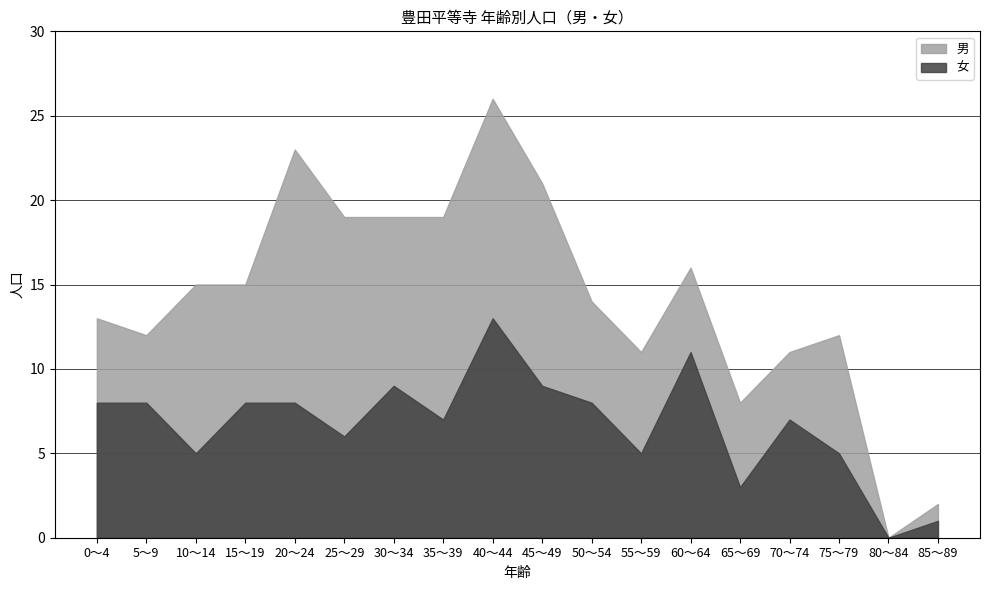

In 男, how many points are lower than both neighbors (excluding endpoints)?

4